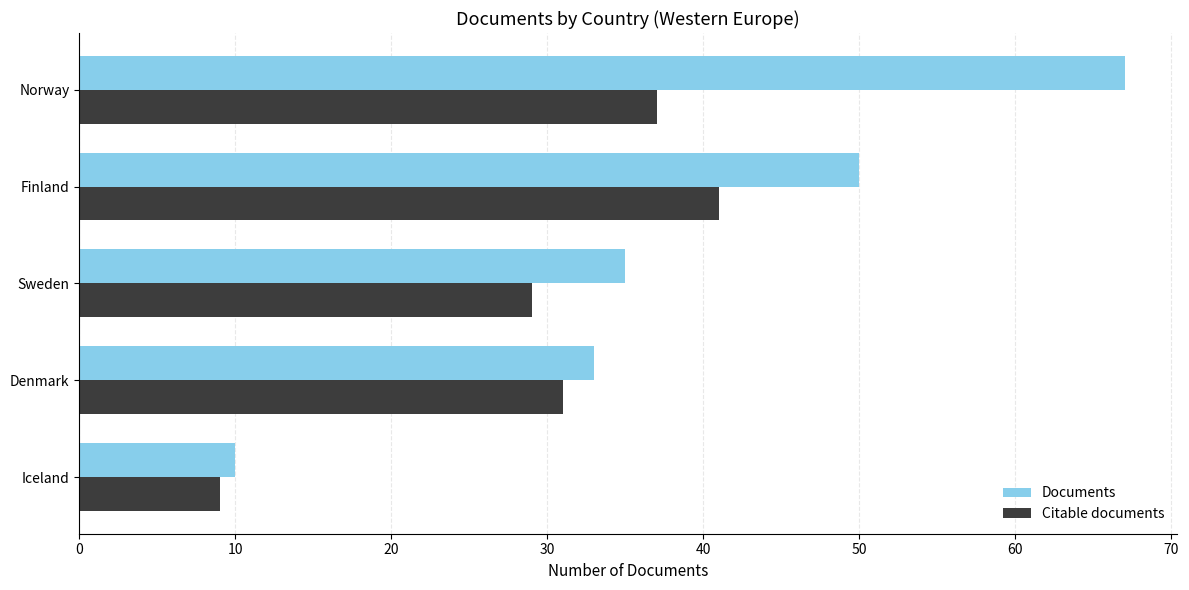

Where is Documents nearest to the value 38?

Sweden